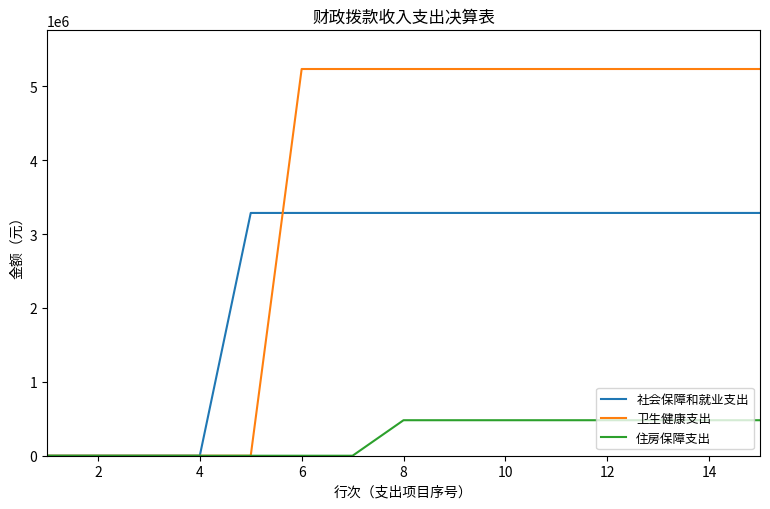

Which series has the widest spread of values?

卫生健康支出